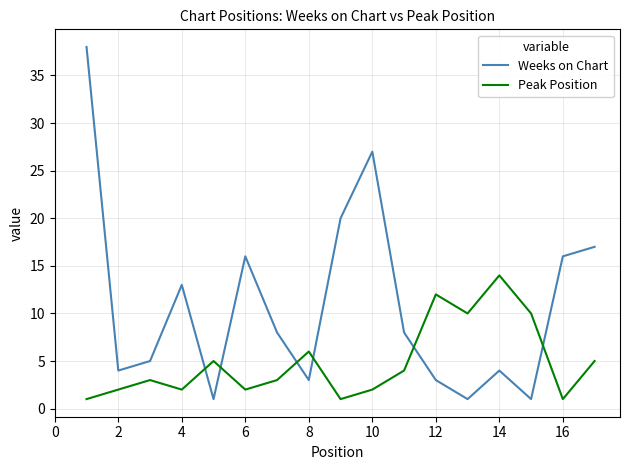

How many intersections are there between Weeks on Chart and Peak Position?

6